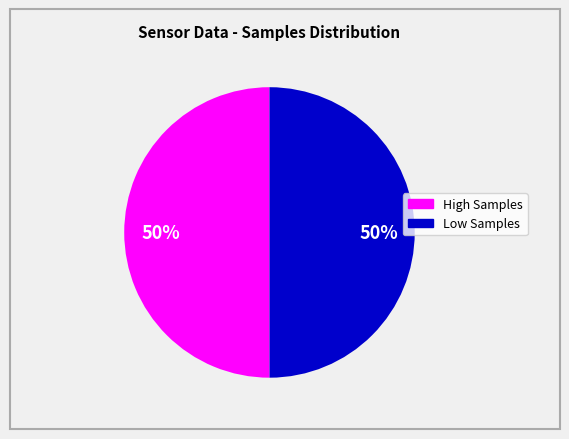

To the nearest percent, what is the average slice percentage?

50%